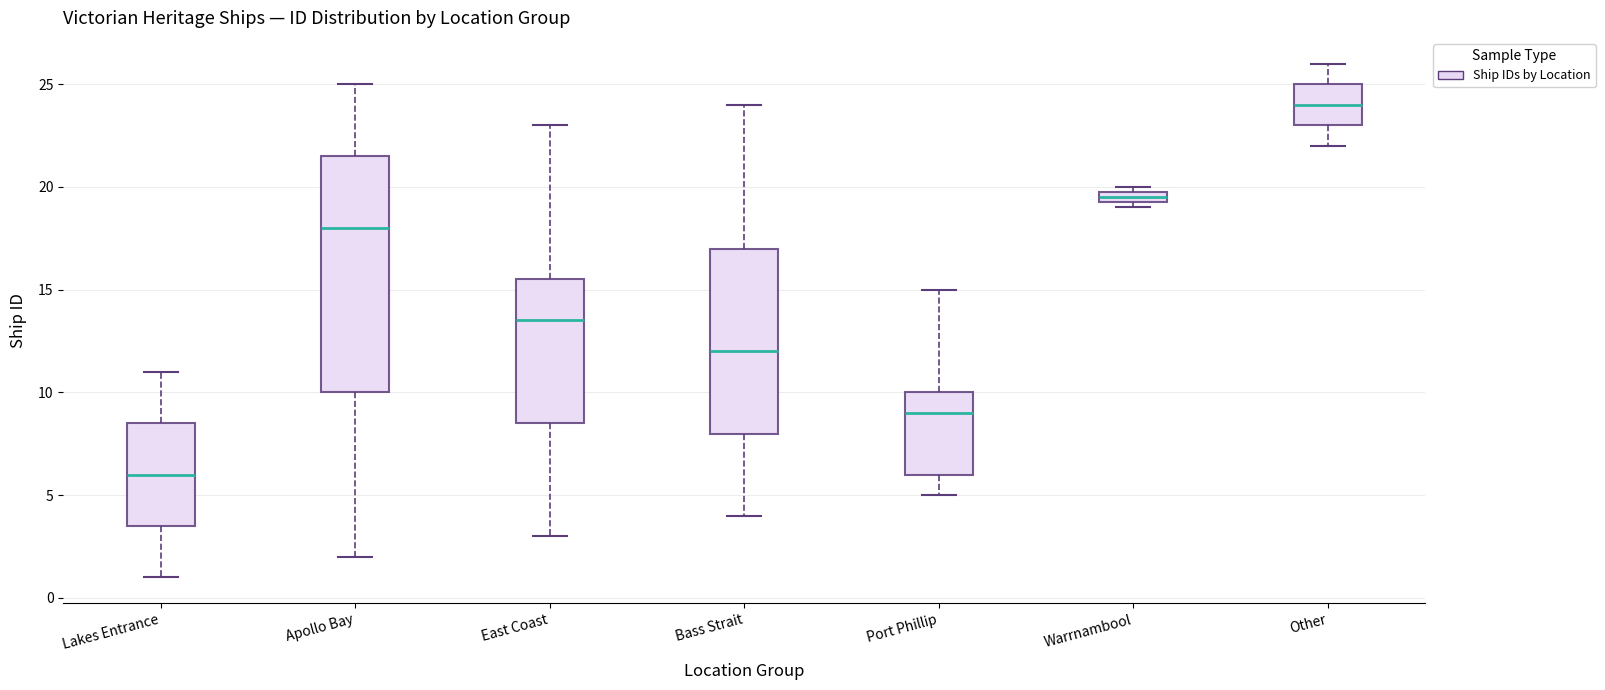

Where is the upper edge of the box for Lakes Entrance on the y-axis? The values are not printed on the chart, so give them approximately, as read against the axis.

8.5